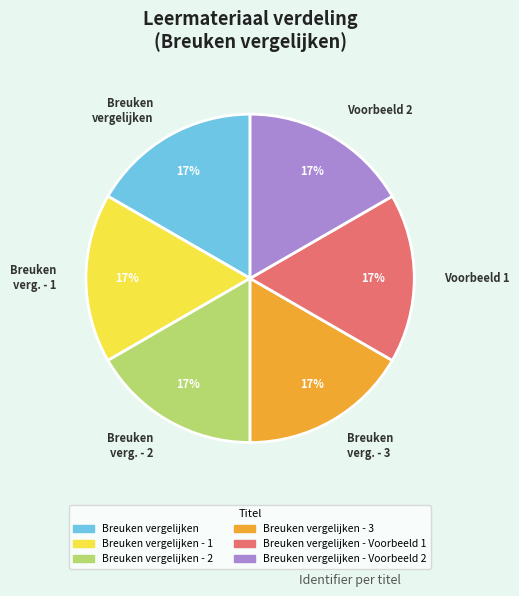

Approximately how many times larger is the value at Breuken verg. - 3 compared to Voorbeeld 1?

1.0